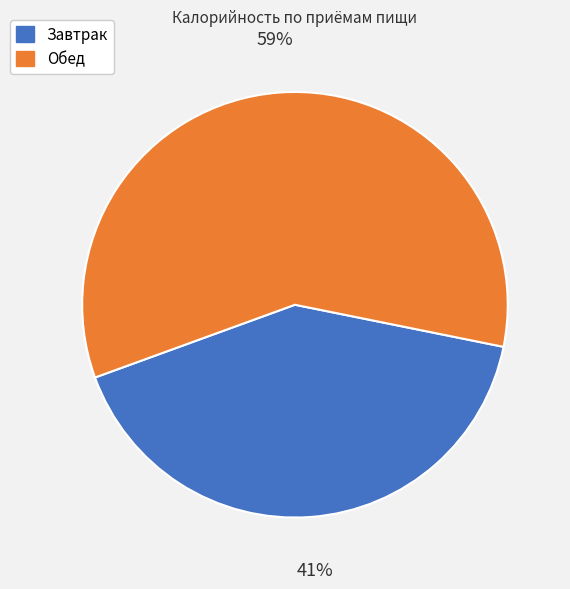

Which has a higher value, Обед or Завтрак?

Обед